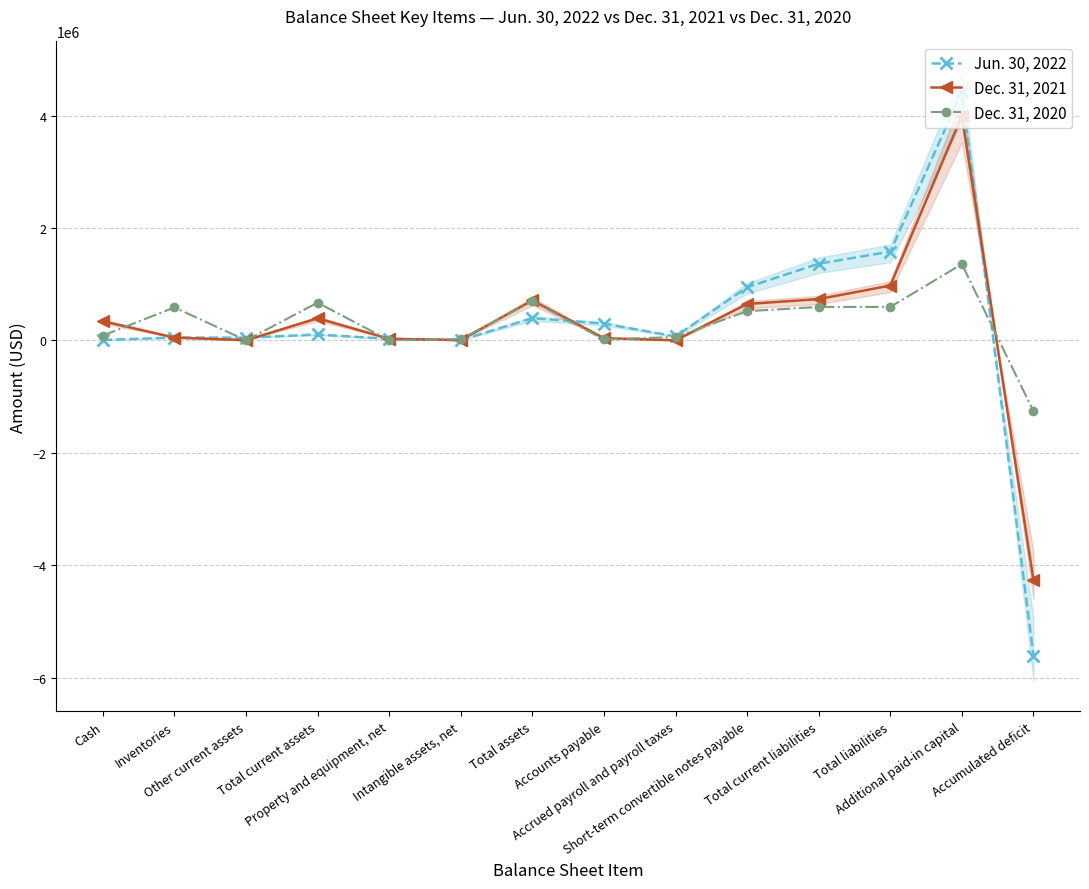

What is the difference between the Dec. 31, 2020 values at Accounts payable and Short-term convertible notes payable?

502663